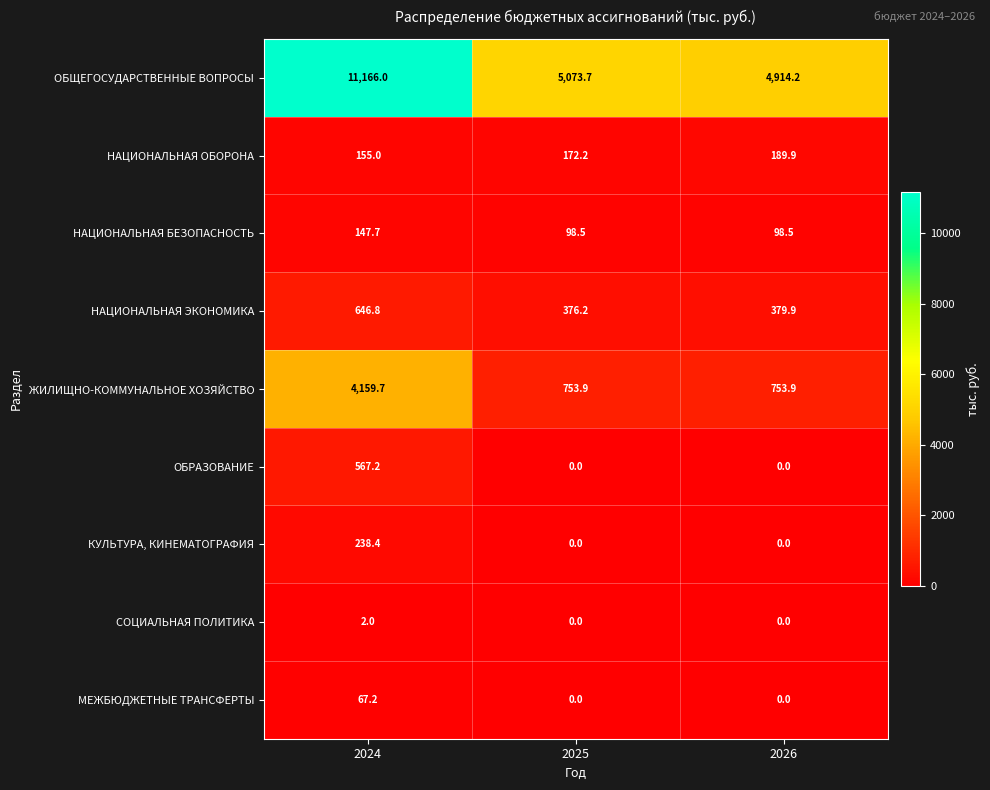

At how many categories does at least one series exceed 8841?

1